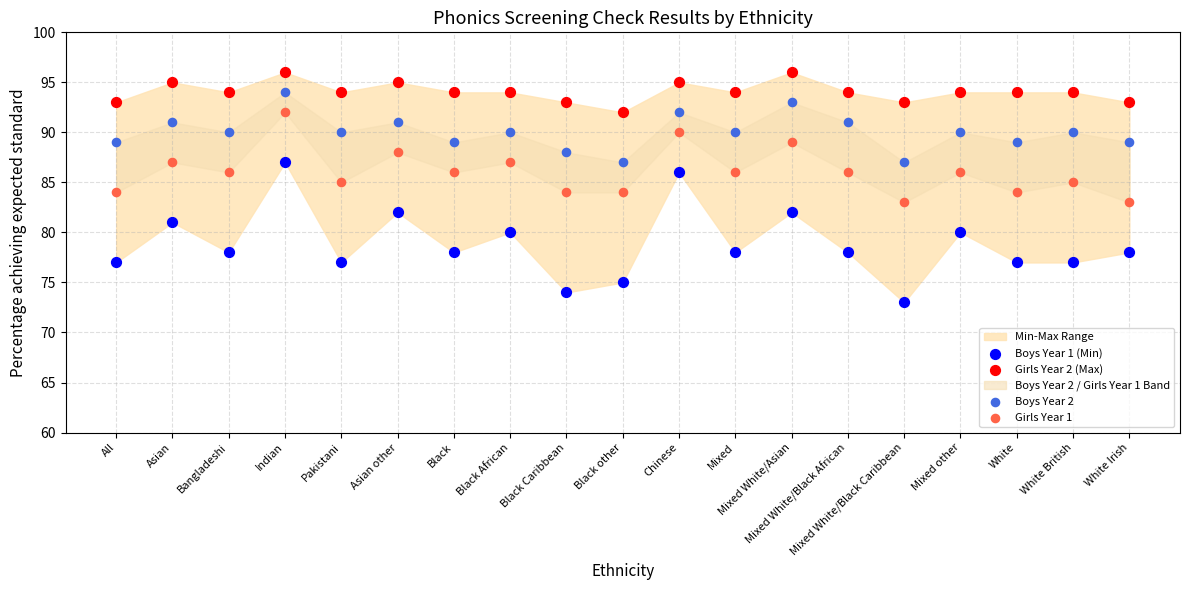

Across all data points, what is the range of Y values (max minus min)?

23